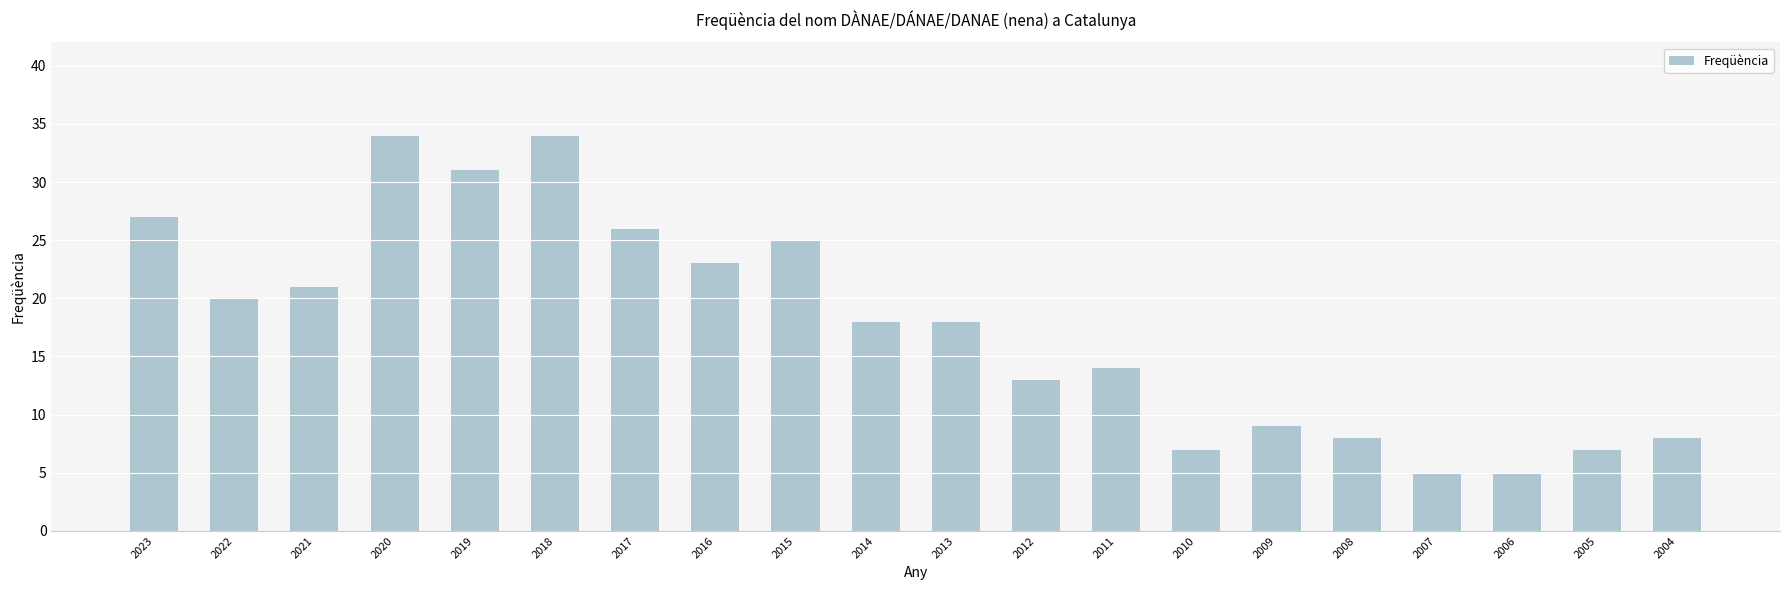

What is the minimum value shown in the chart?

5